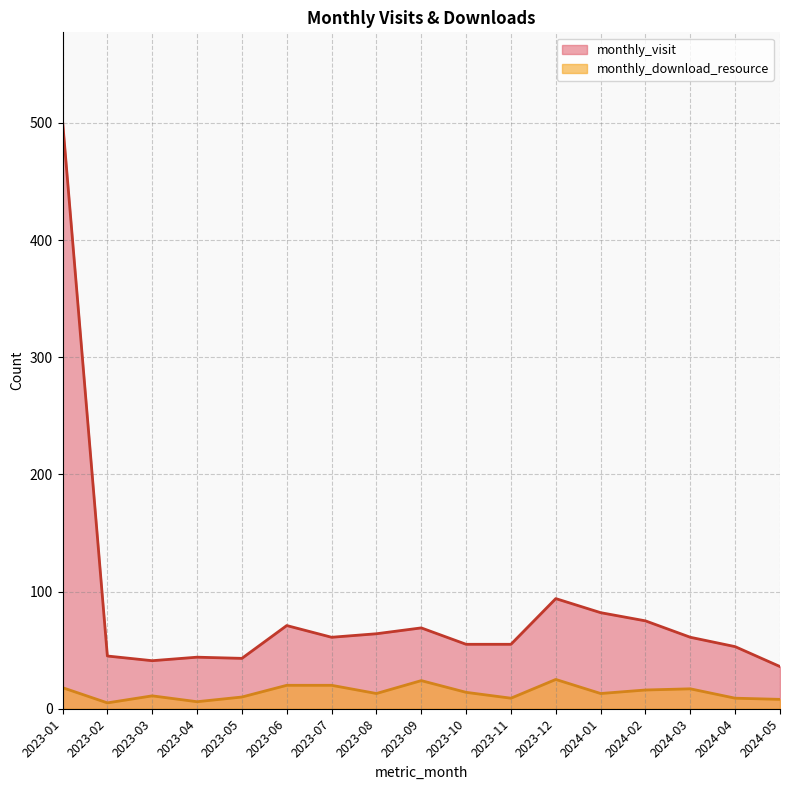

True or false: monthly_visit has more than 0 interior local peaks.

True